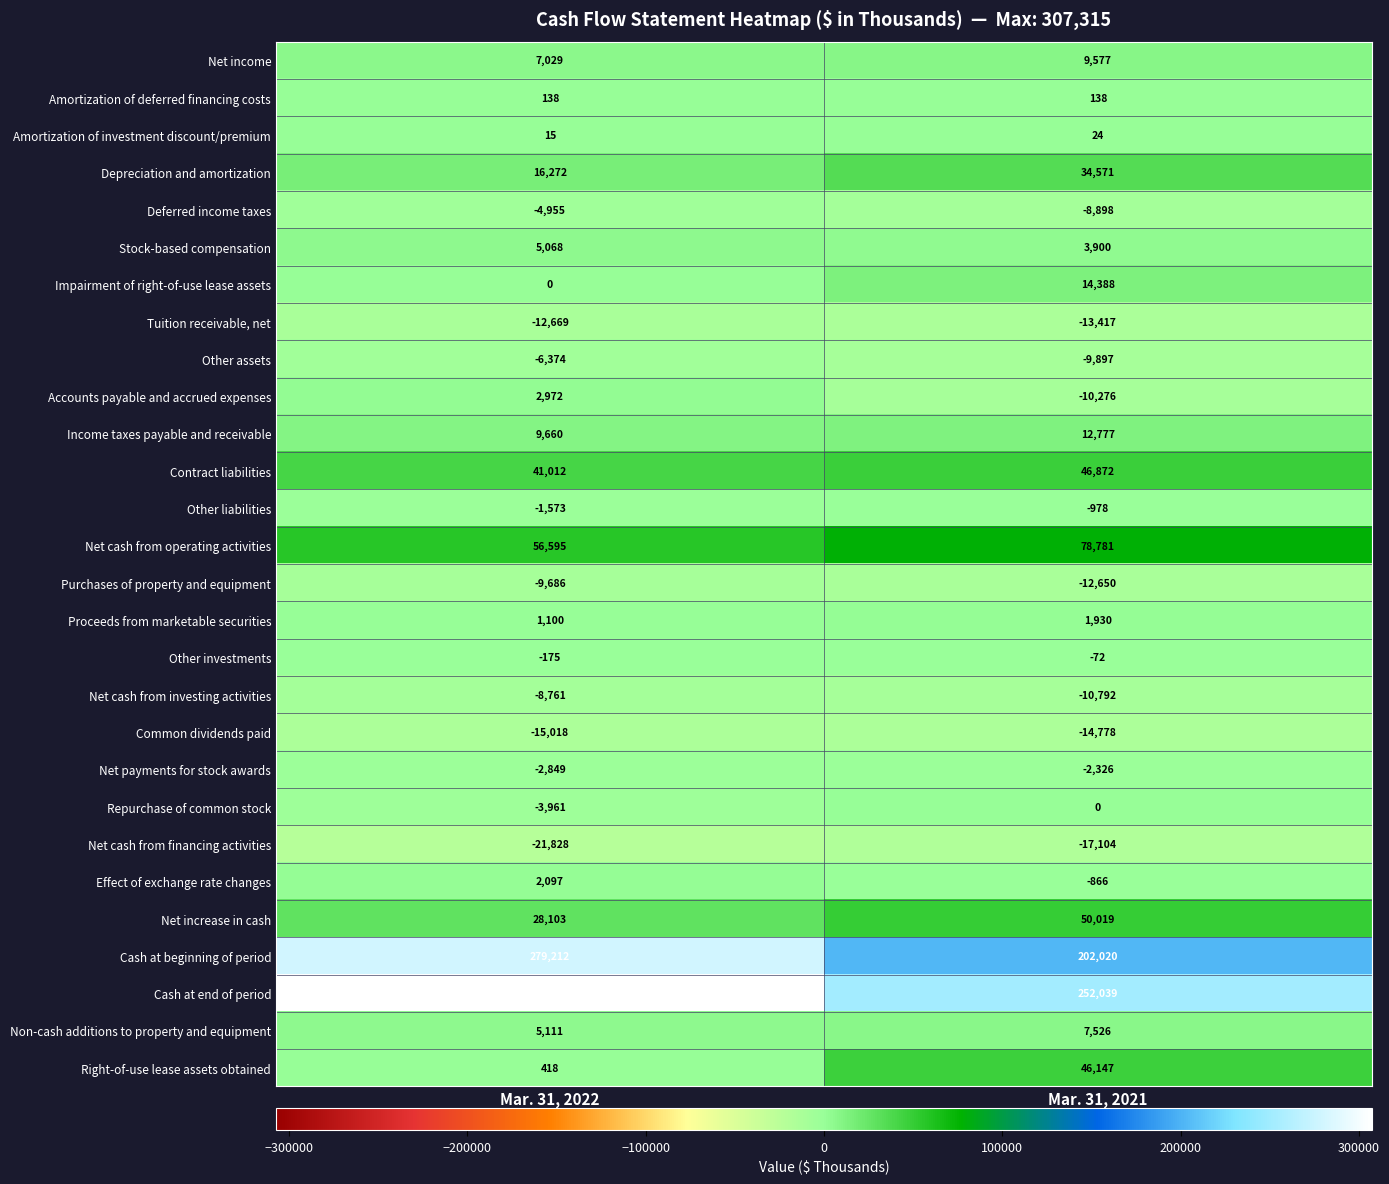

What is the approximate value of Net increase in cash at Mar. 31, 2022?

28103